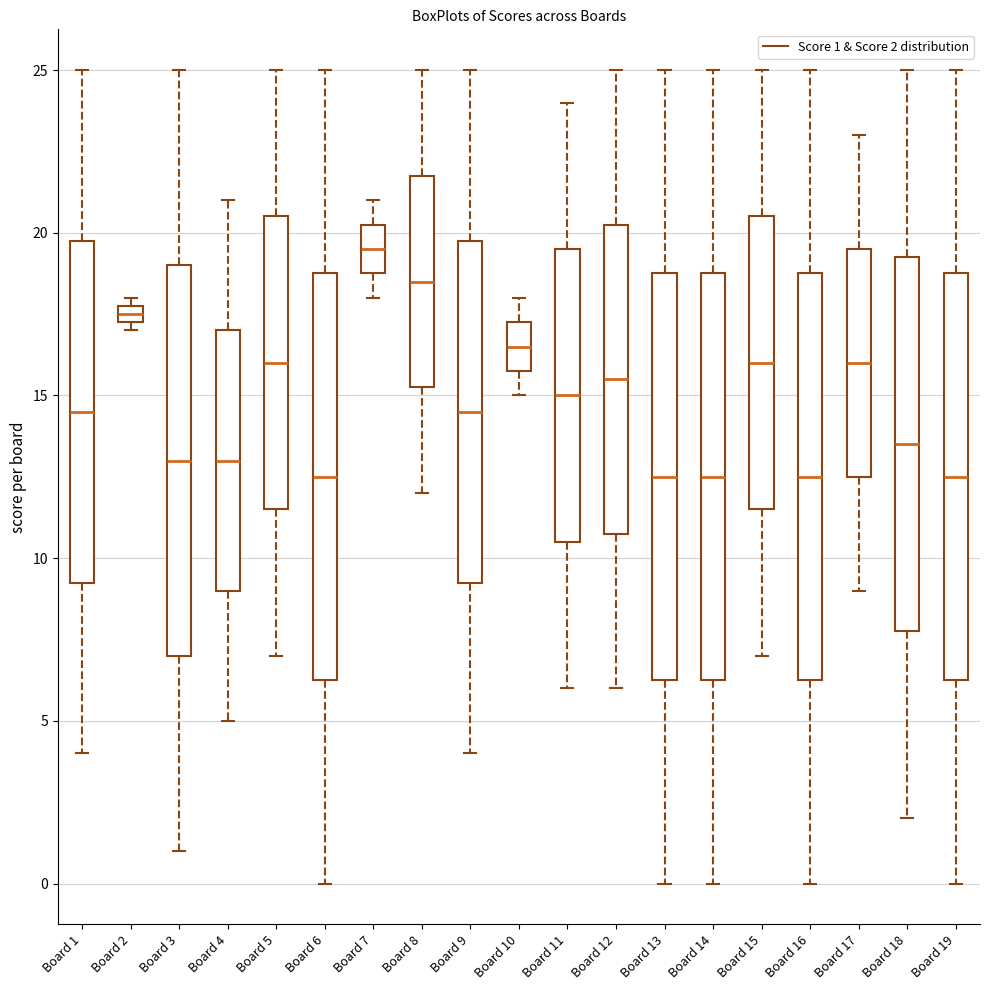

Where does the lower whisker of the box for Board 6 end on the y-axis? The values are not printed on the chart, so give them approximately, as read against the axis.

0.0